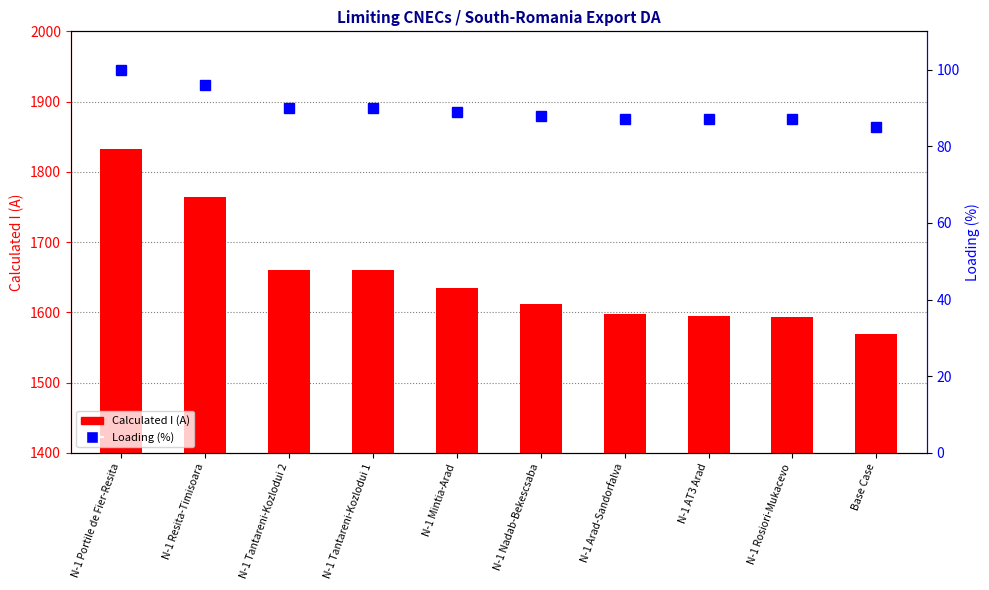

What is the value of the Loading (%) bar at the 5th from the left?

89